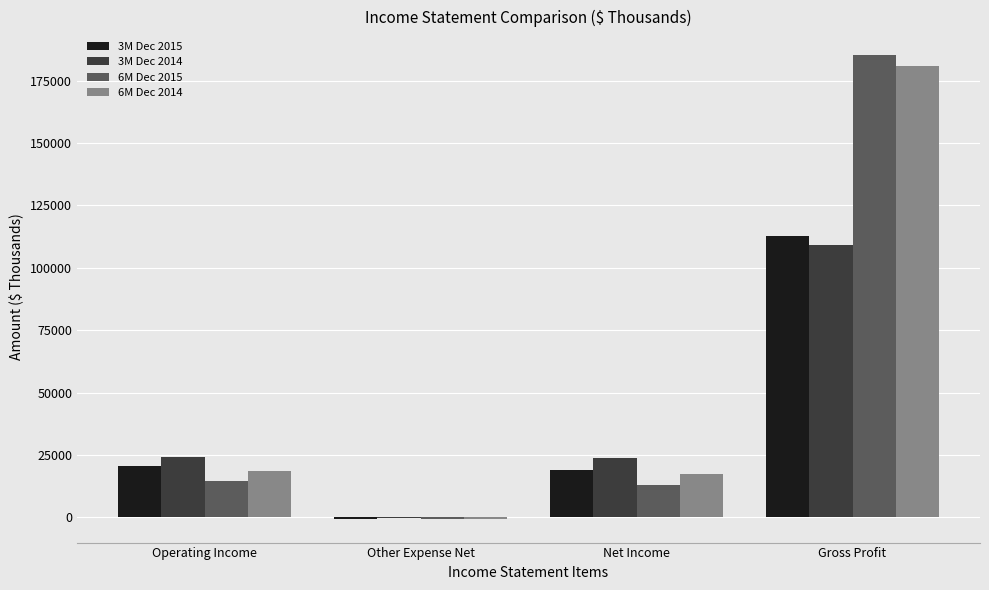

Between Other Expense Net and Net Income, which series saw the biggest shift?

3M Dec 2014